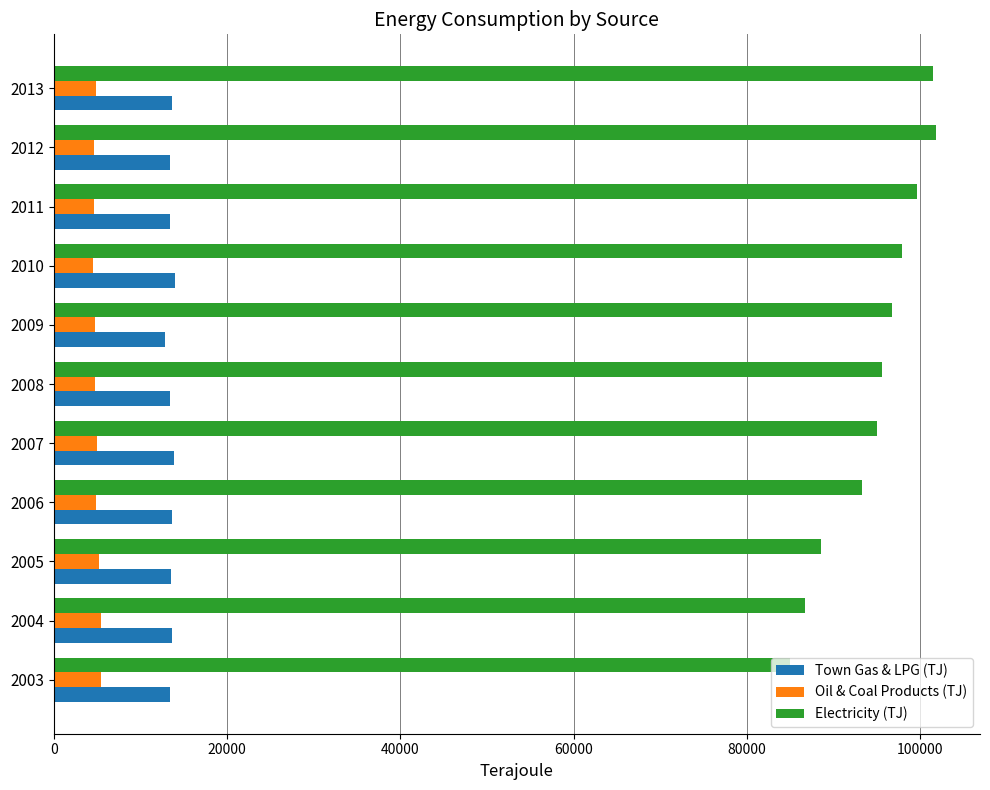

What is the maximum value for Electricity (TJ)?

101813